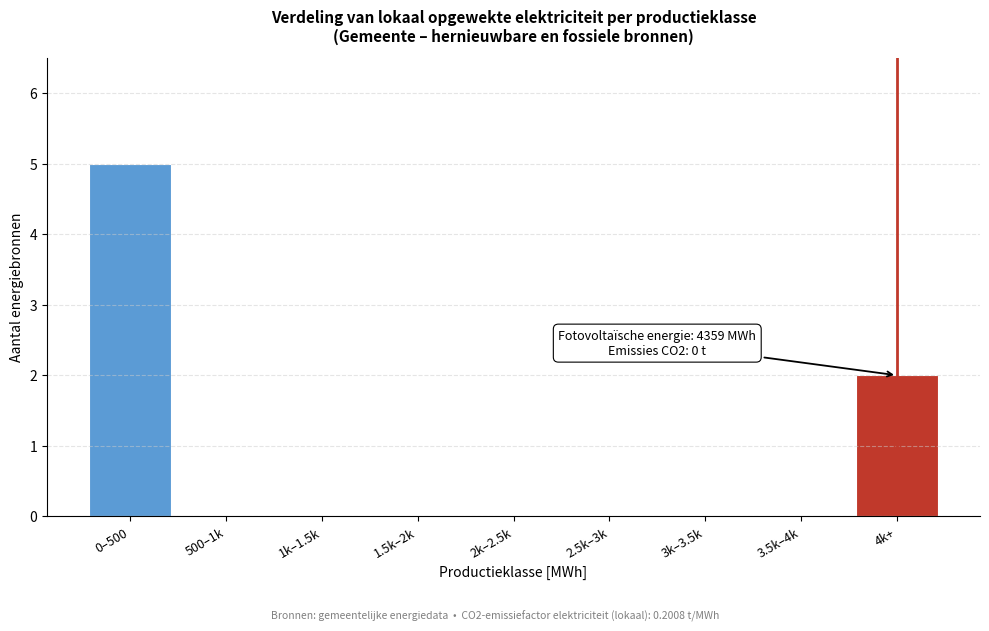

Reading left to right, what are all the values shown in this chart?

0–500=5	500–1k=0	1k–1.5k=0	1.5k–2k=0	2k–2.5k=0	2.5k–3k=0	3k–3.5k=0	3.5k–4k=0	4k+=2